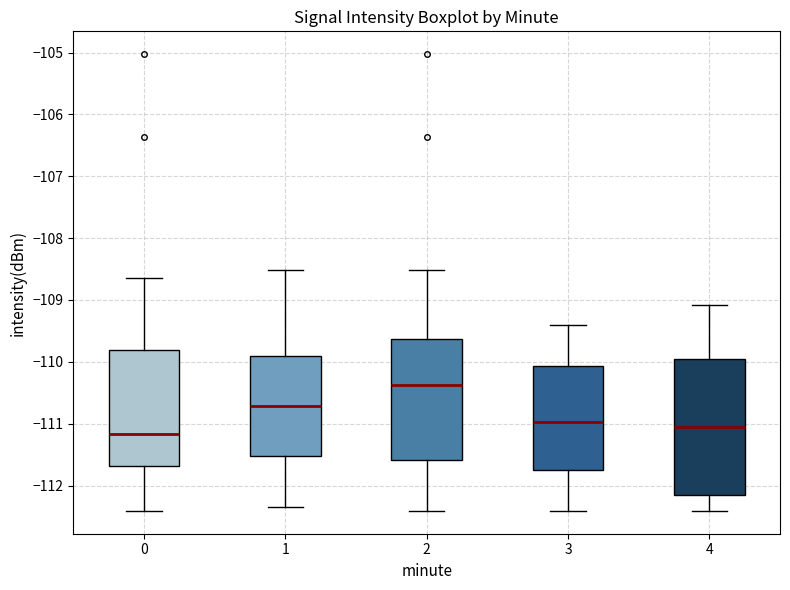

Where does the median line of the box at x = 3 sit on the y-axis? The values are not printed on the chart, so give them approximately, as read against the axis.

-111.0